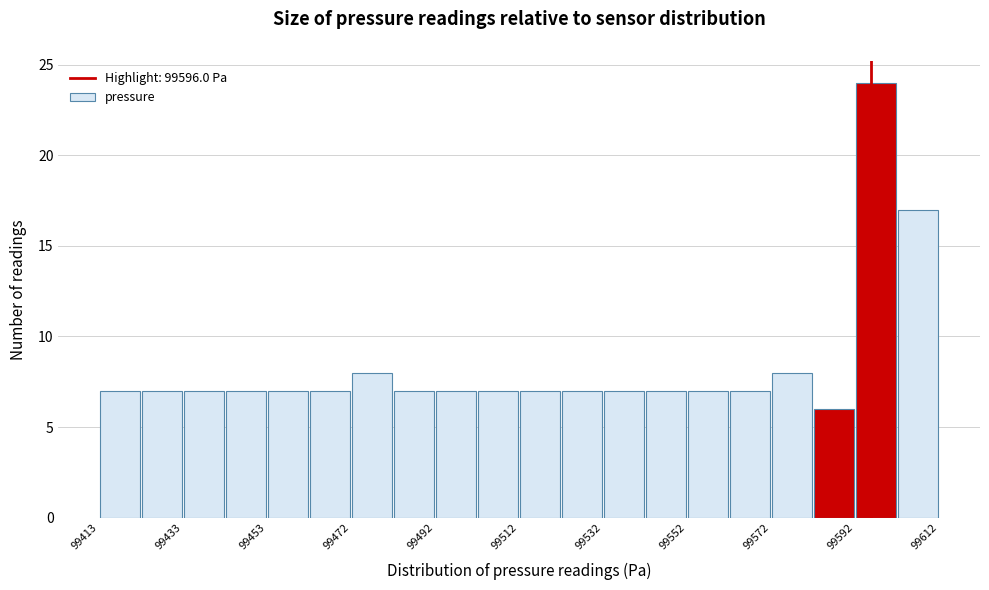

Reading left to right, transcribe this chart: for each bar, give the range it covers on the x-axis and its height. Neither the bar edges nor the heights are printed on the chart, so give them approximately, as read against the axes.

99414 to 99424: 7
99424 to 99434: 7
99434 to 99444: 7
99444 to 99454: 7
99454 to 99462: 7
99462 to 99472: 7
99472 to 99482: 8
99482 to 99492: 7
99492 to 99502: 7
99502 to 99512: 7
99512 to 99522: 7
99522 to 99532: 7
99532 to 99542: 7
99542 to 99552: 7
99552 to 99562: 7
99562 to 99572: 7
99572 to 99582: 8
99582 to 99592: 6
99592 to 99602: 24
99602 to 99612: 17